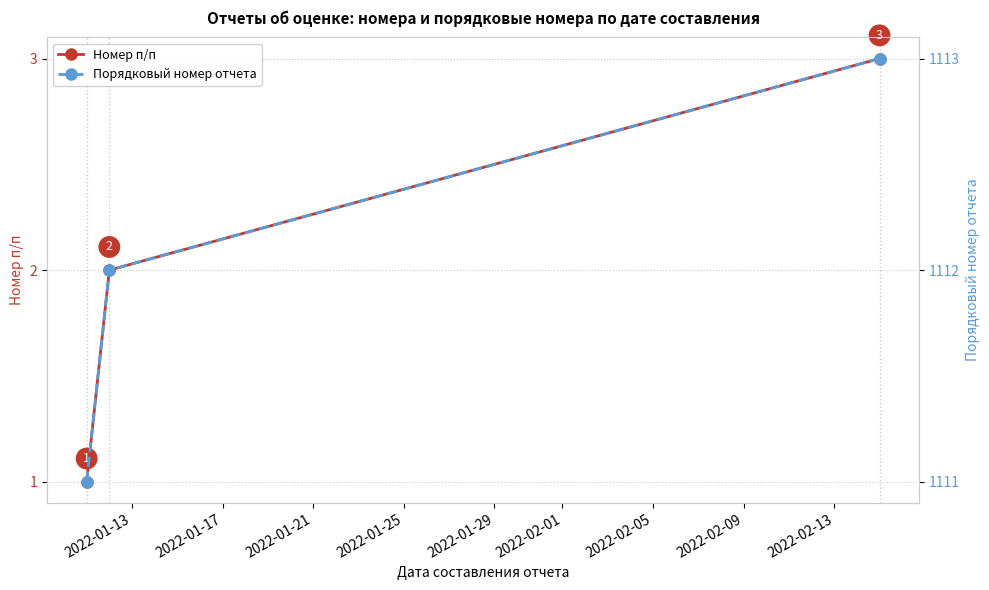

What is the value of the Номер п/п point at the 3rd from the left?

3